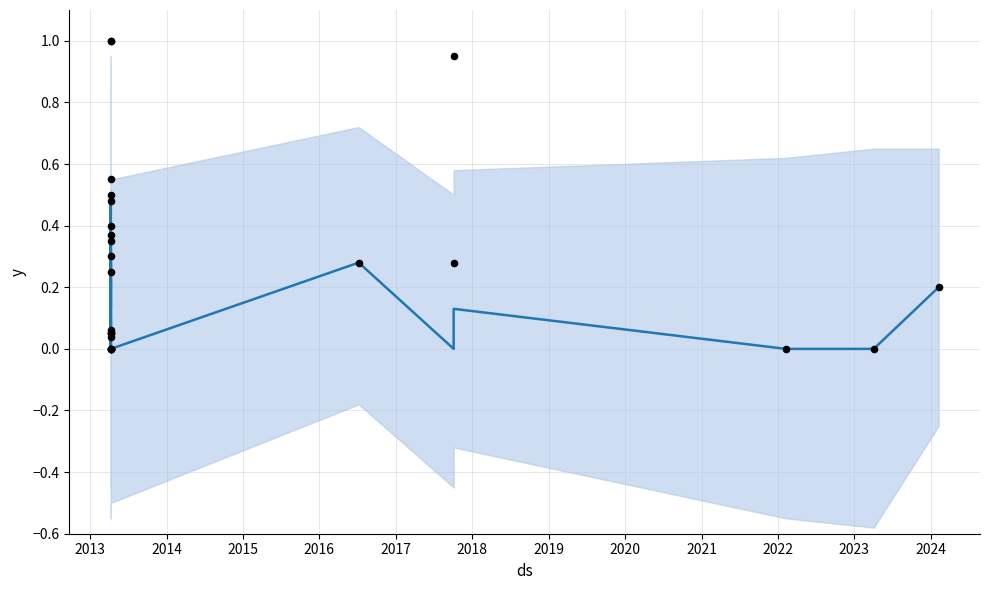

At how many categories does at least one series exceed 0?

20